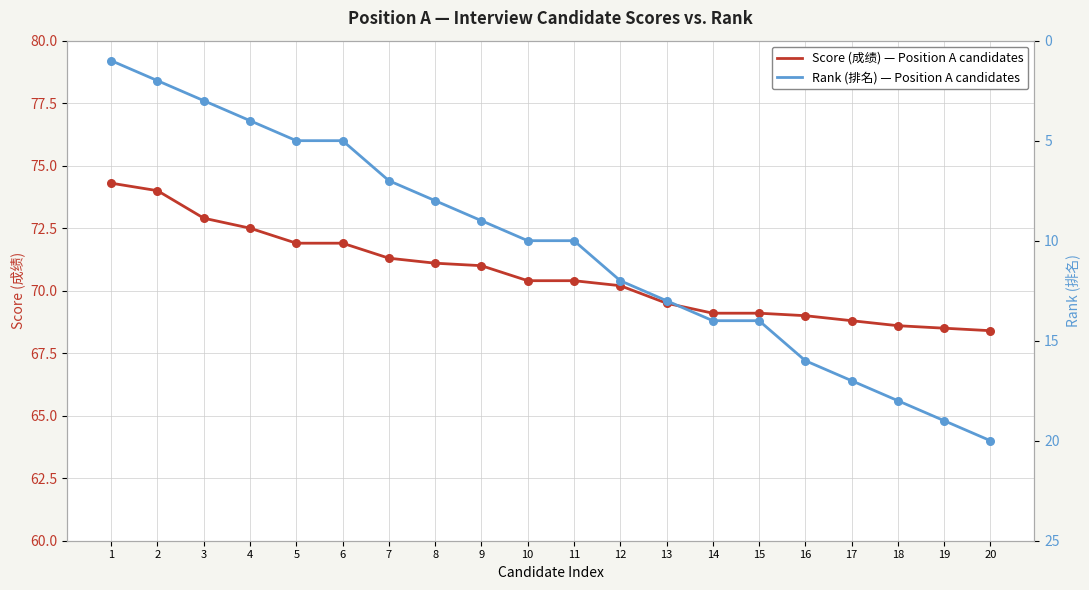

At which category is the sum across all series the highest?

20